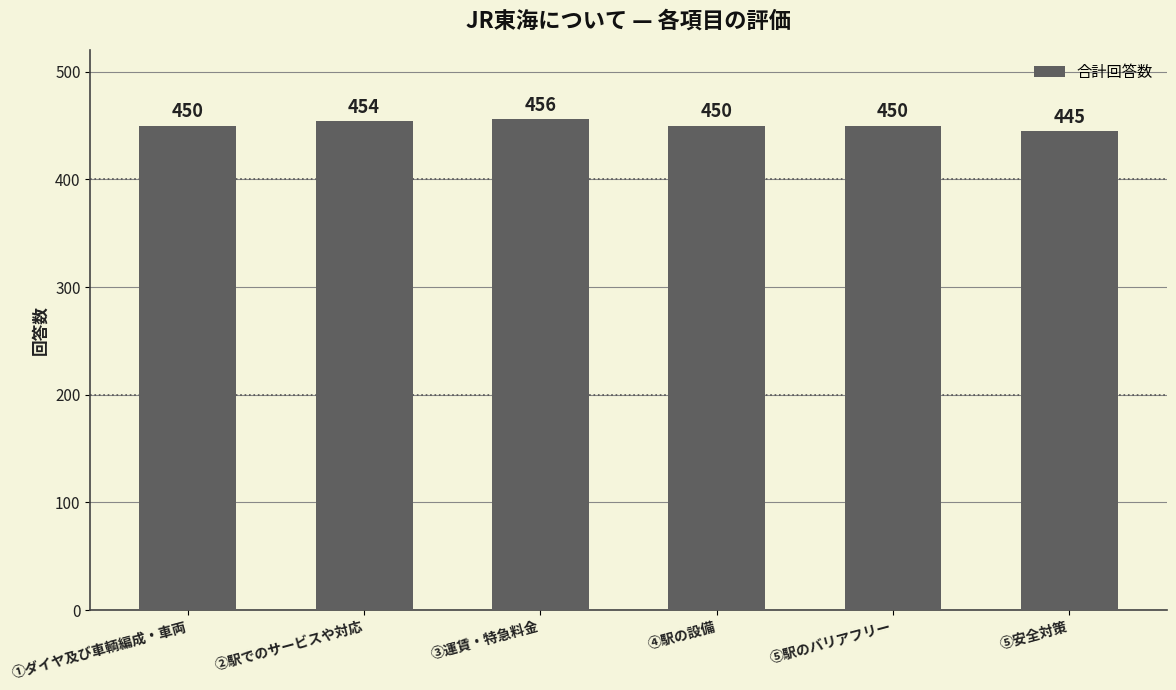

How many values are between 450 and 454?

4